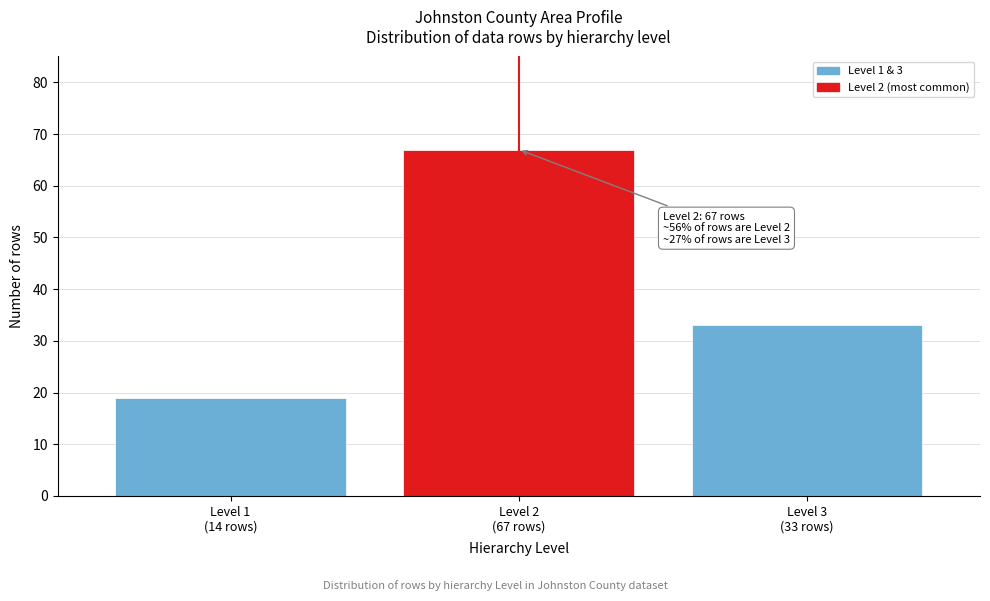

Reading right to left, extract all data points from this chart.

33	67	19